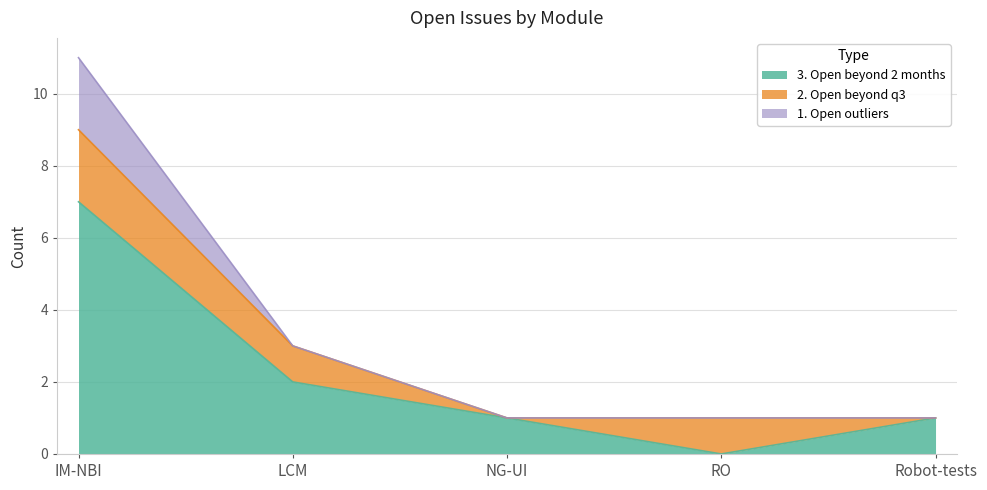

True or false: 2. Open beyond q3 and 1. Open outliers intersect in this chart.

False